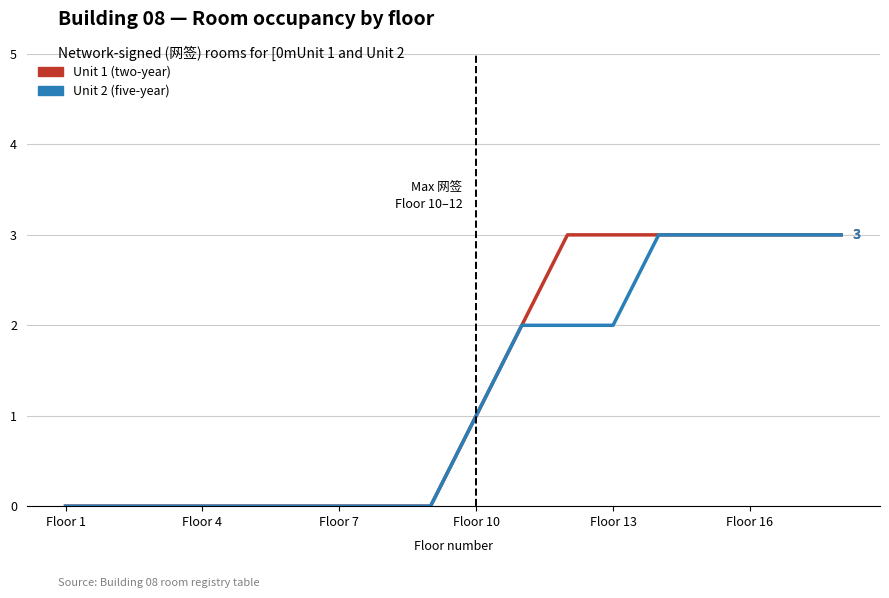

What is the greatest value displayed?

3